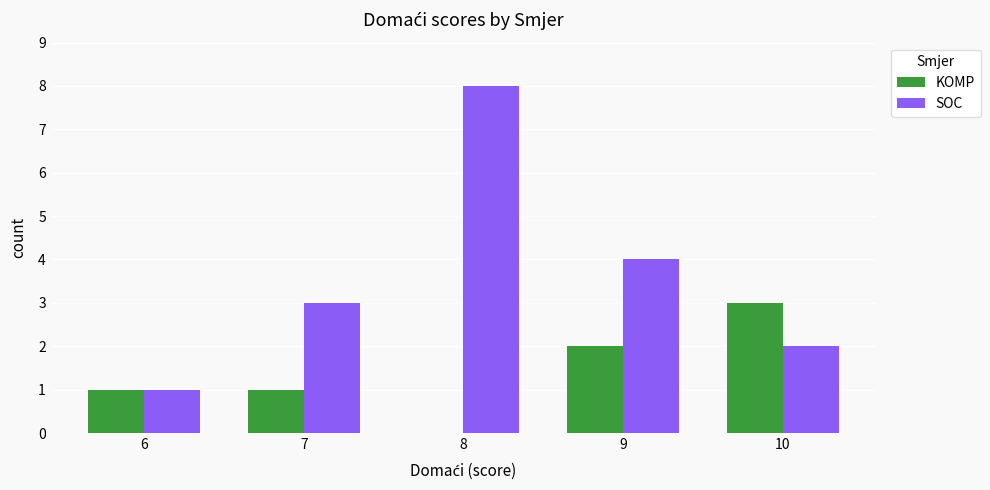

Read the KOMP value at 6.

1